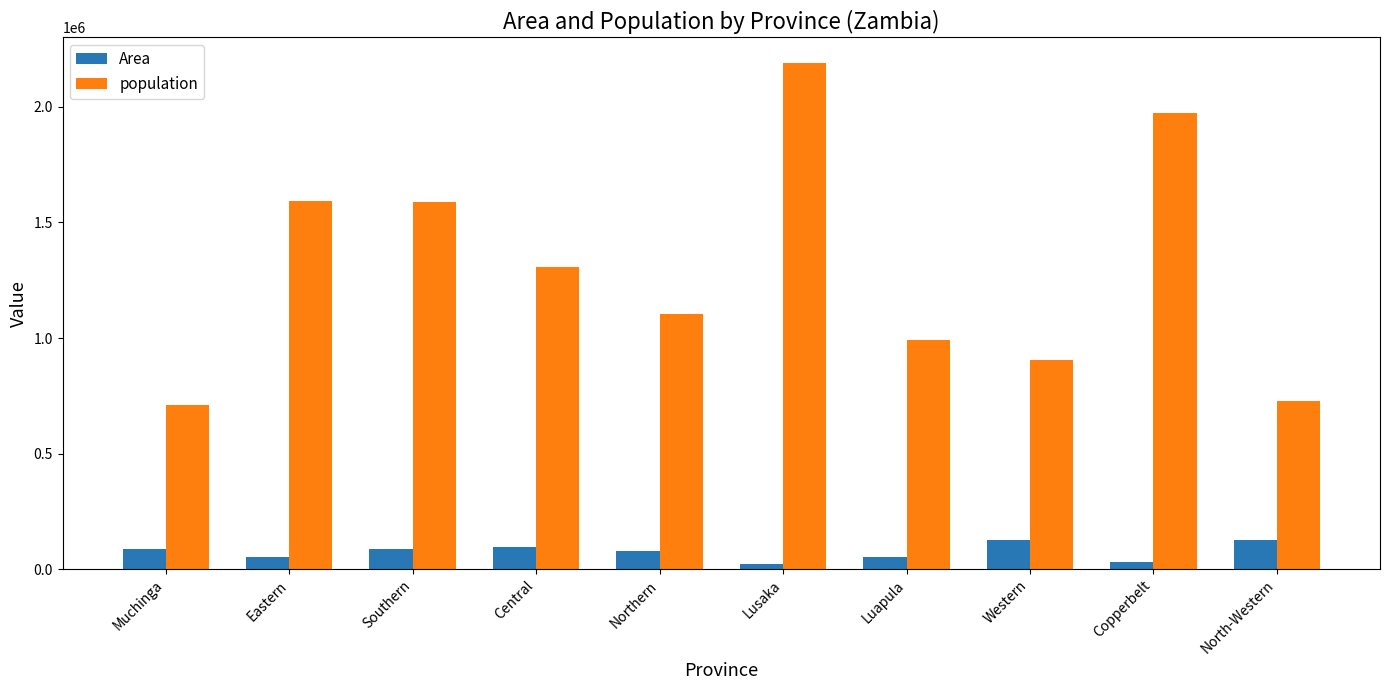

How many bars are there in each group?

2